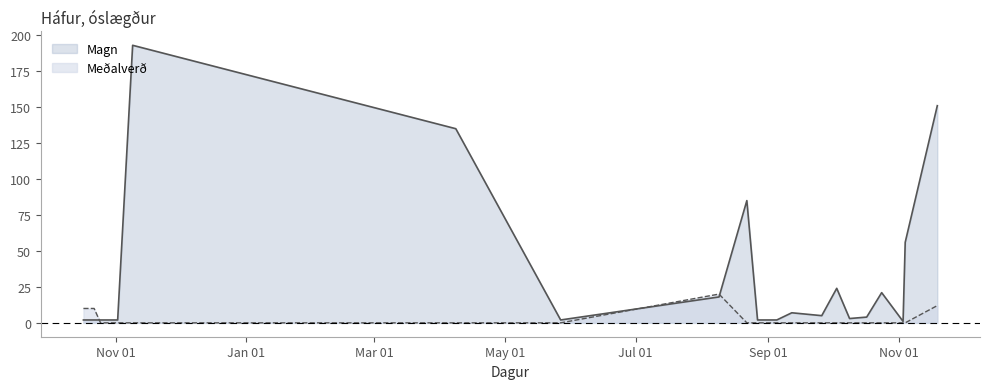

Where is the first local minimum for Magn?

3.11.2024